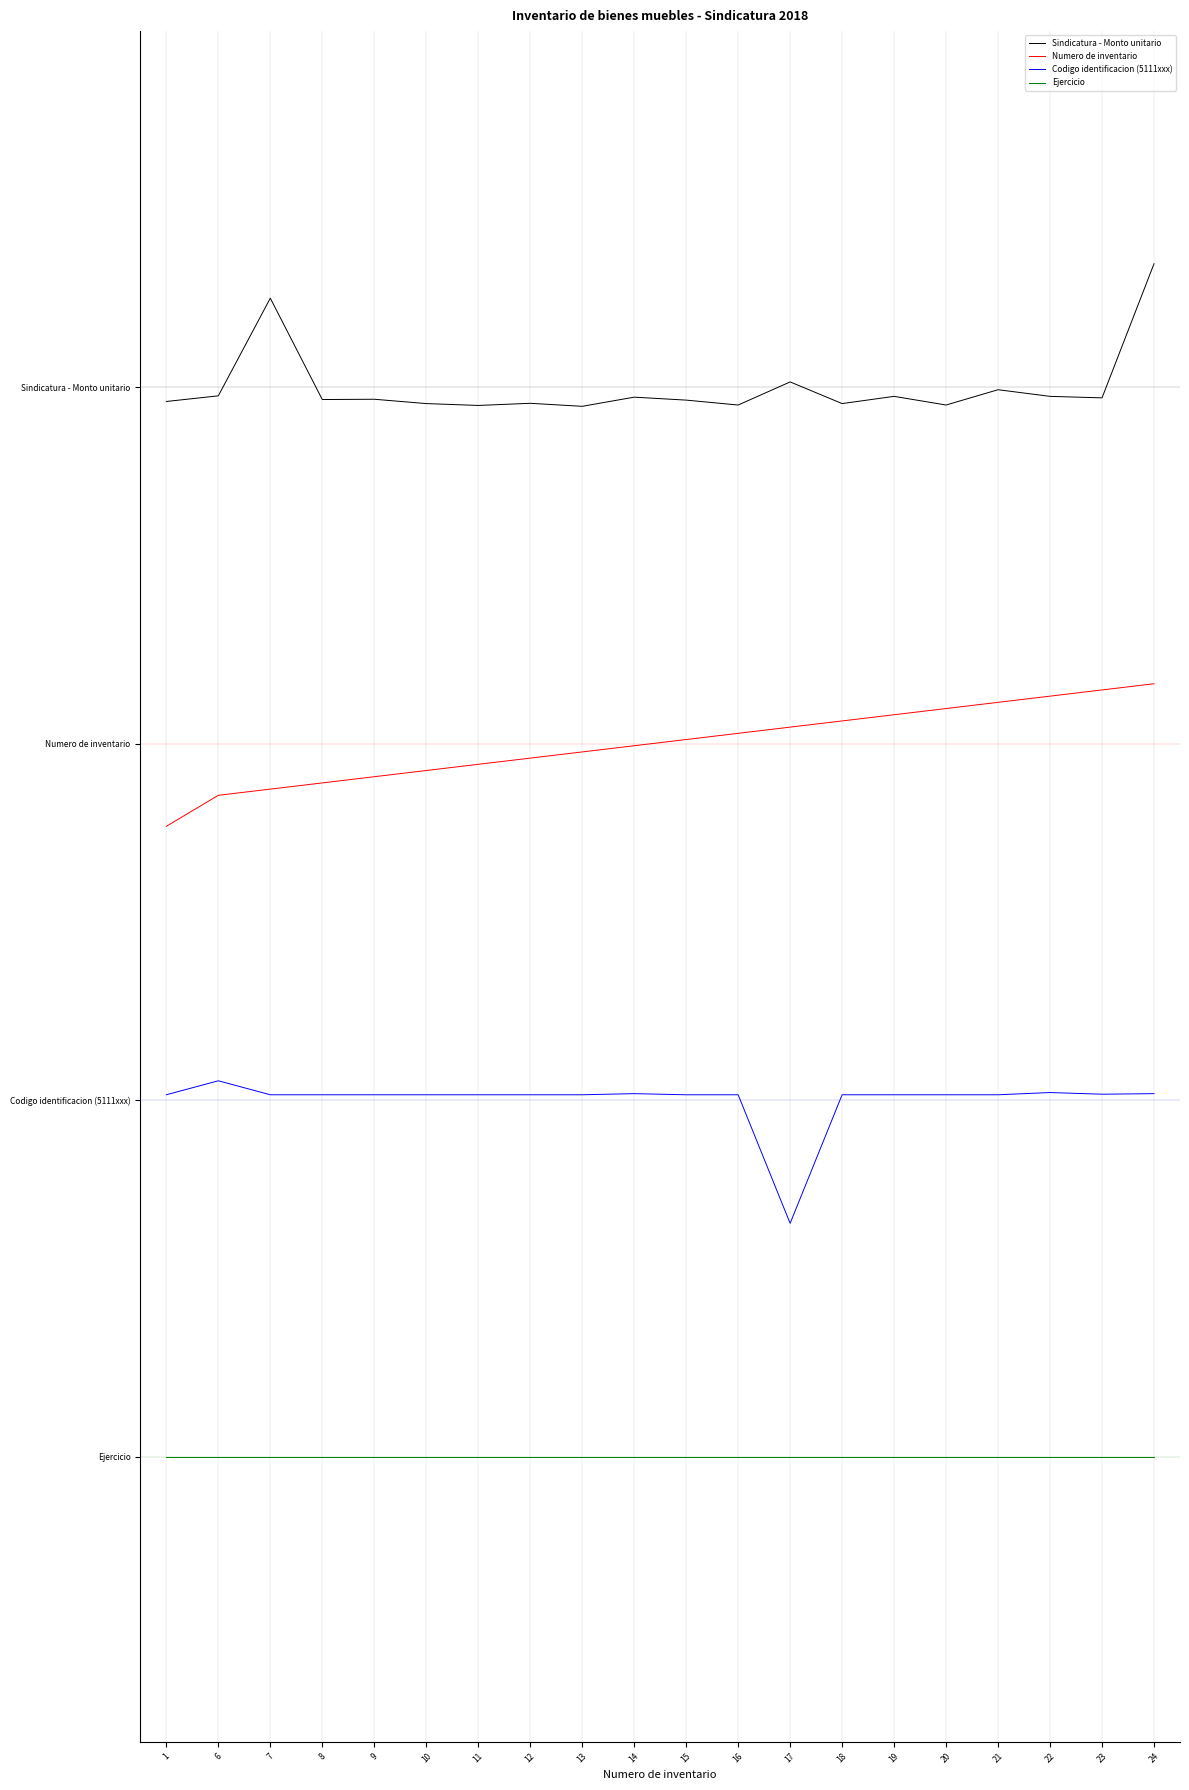

What are all the series names shown in the legend?

Sindicatura - Monto unitario, Numero de inventario, Codigo identificacion (5111xxx), Ejercicio